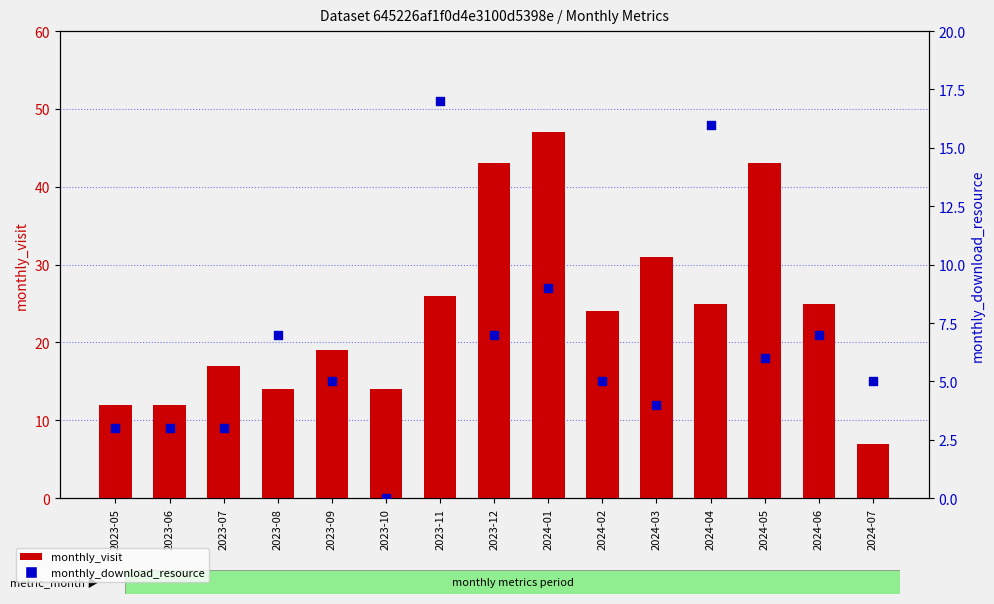

What is the total value across all series at 2024-02?

29